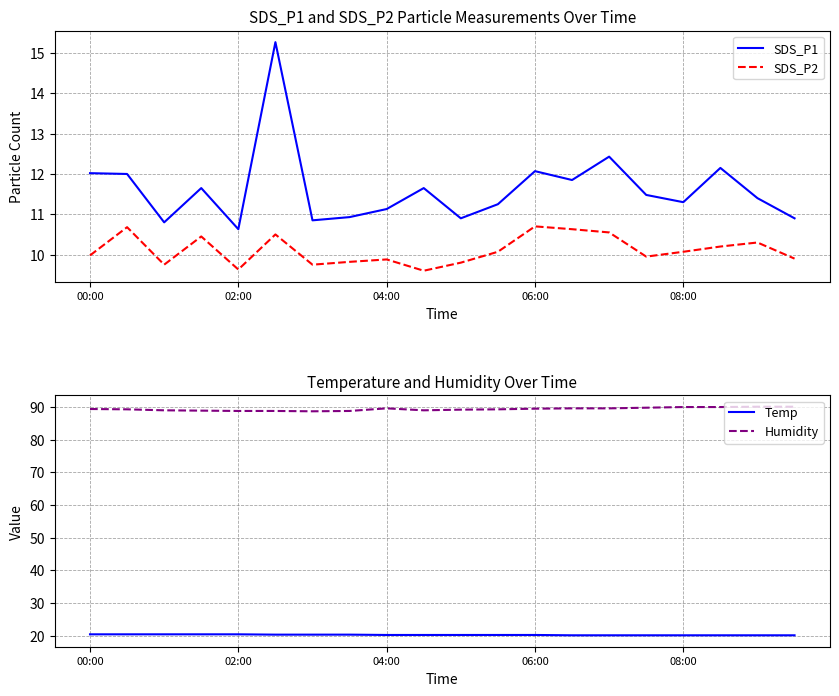

True or false: Temp and SDS_P2 intersect in this chart.

False